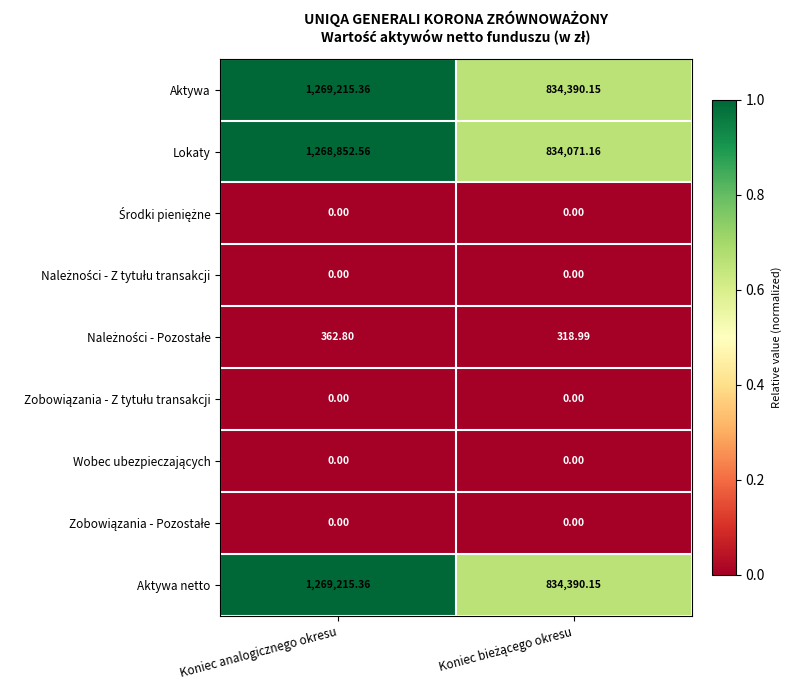

At which category is the sum across all series the highest?

Koniec analogicznego okresu